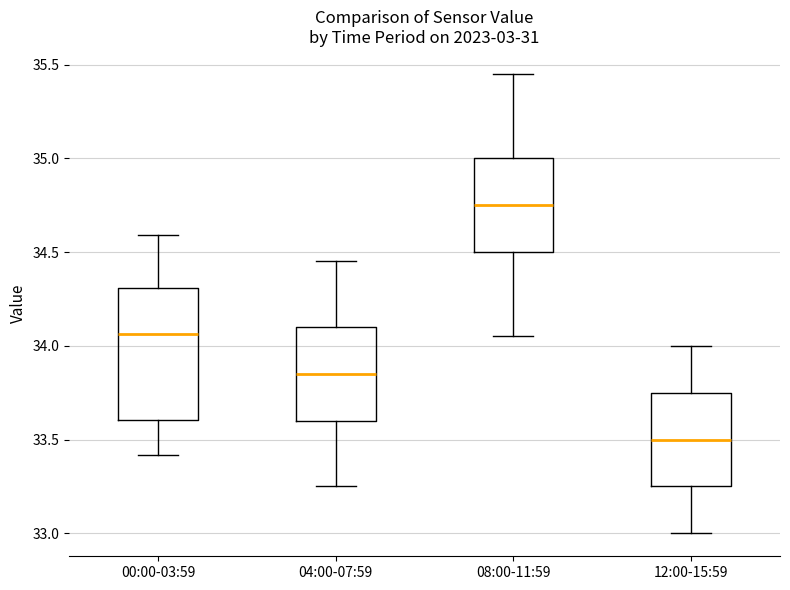

Which box's median line is the highest?

08:00-11:59